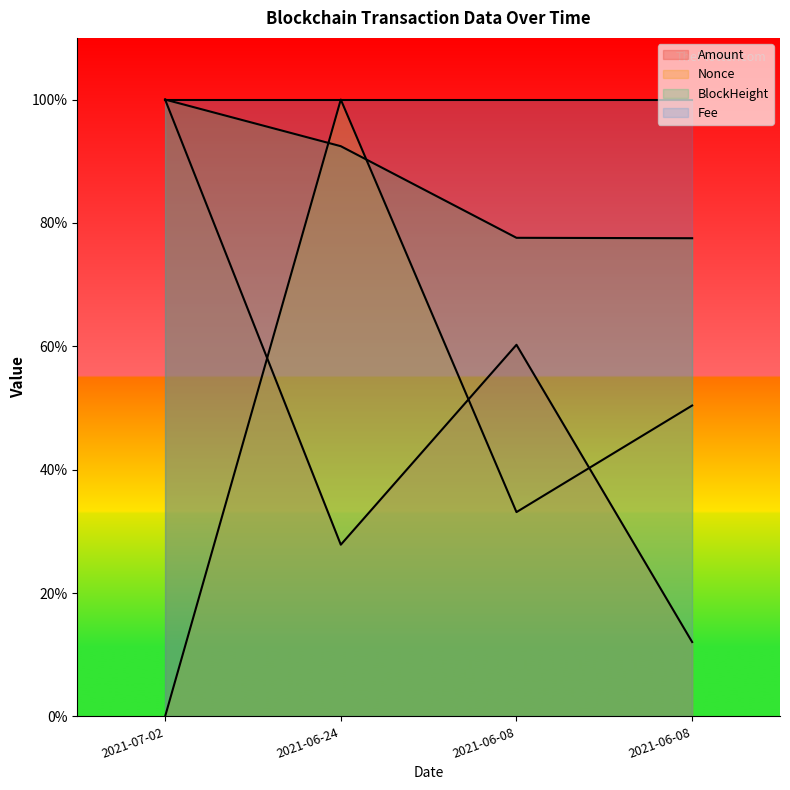

In Nonce, how many points are lower than both neighbors (excluding endpoints)?

1